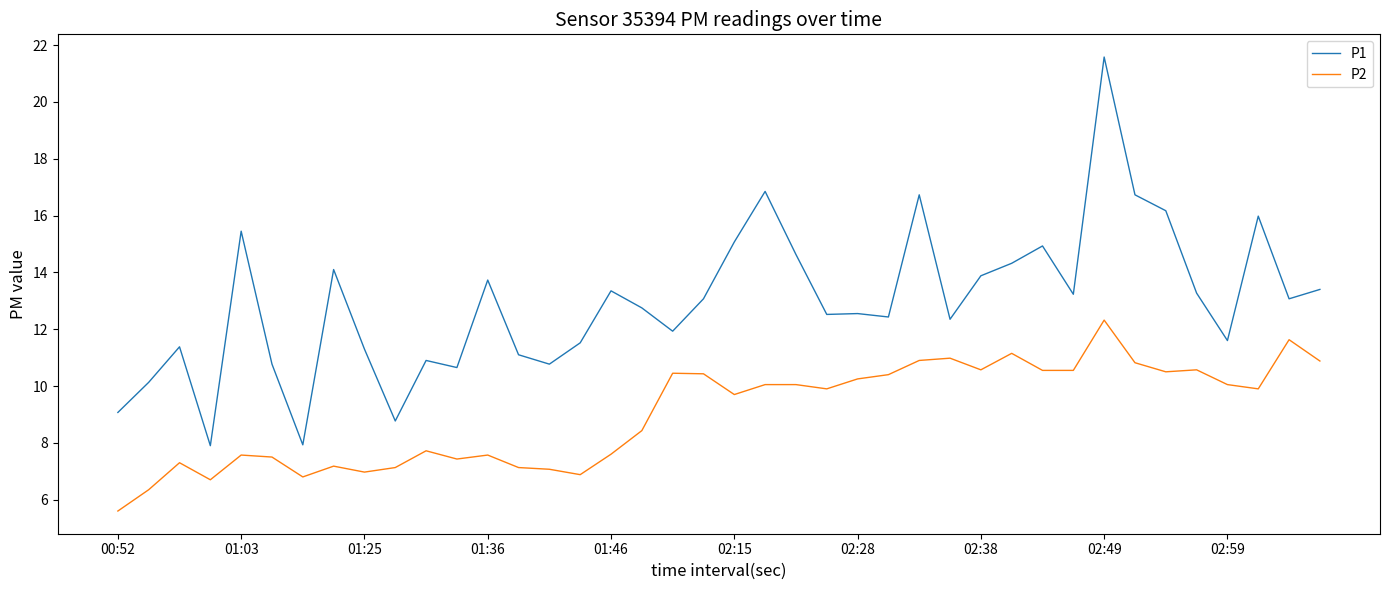

Which series has the largest range (max minus min)?

P1